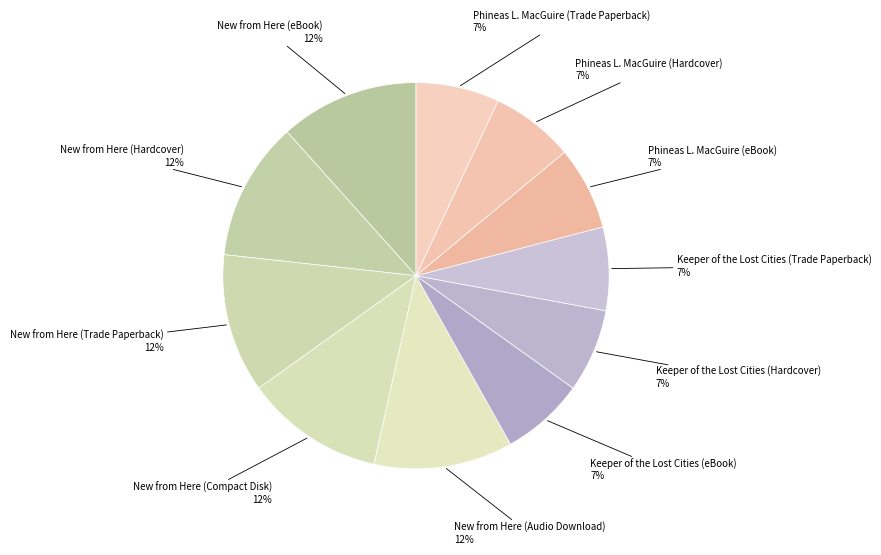

How many slices are in this pie chart?

11